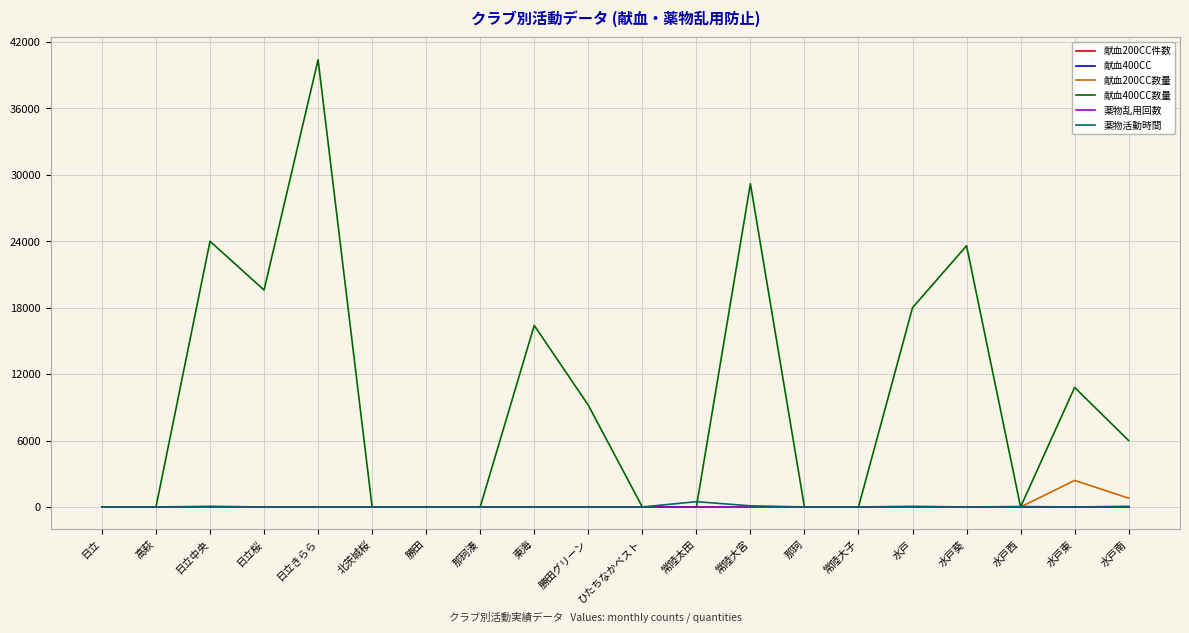

True or false: 献血400CC数量 has a value of 9698 at 日立きらら.

False